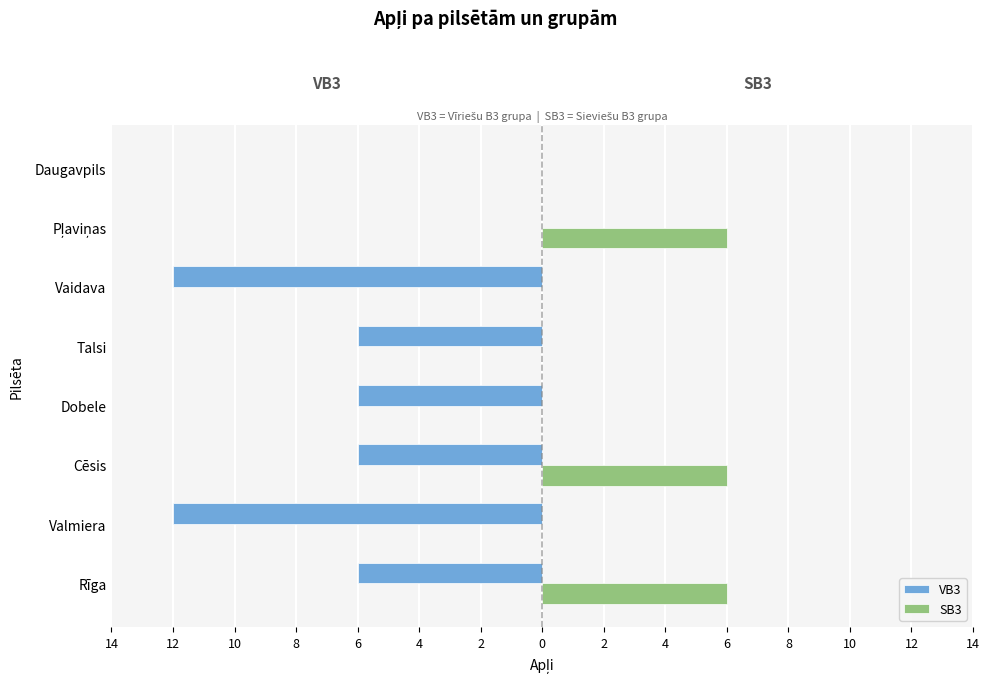

What are all the series names shown in the legend?

VB3, SB3